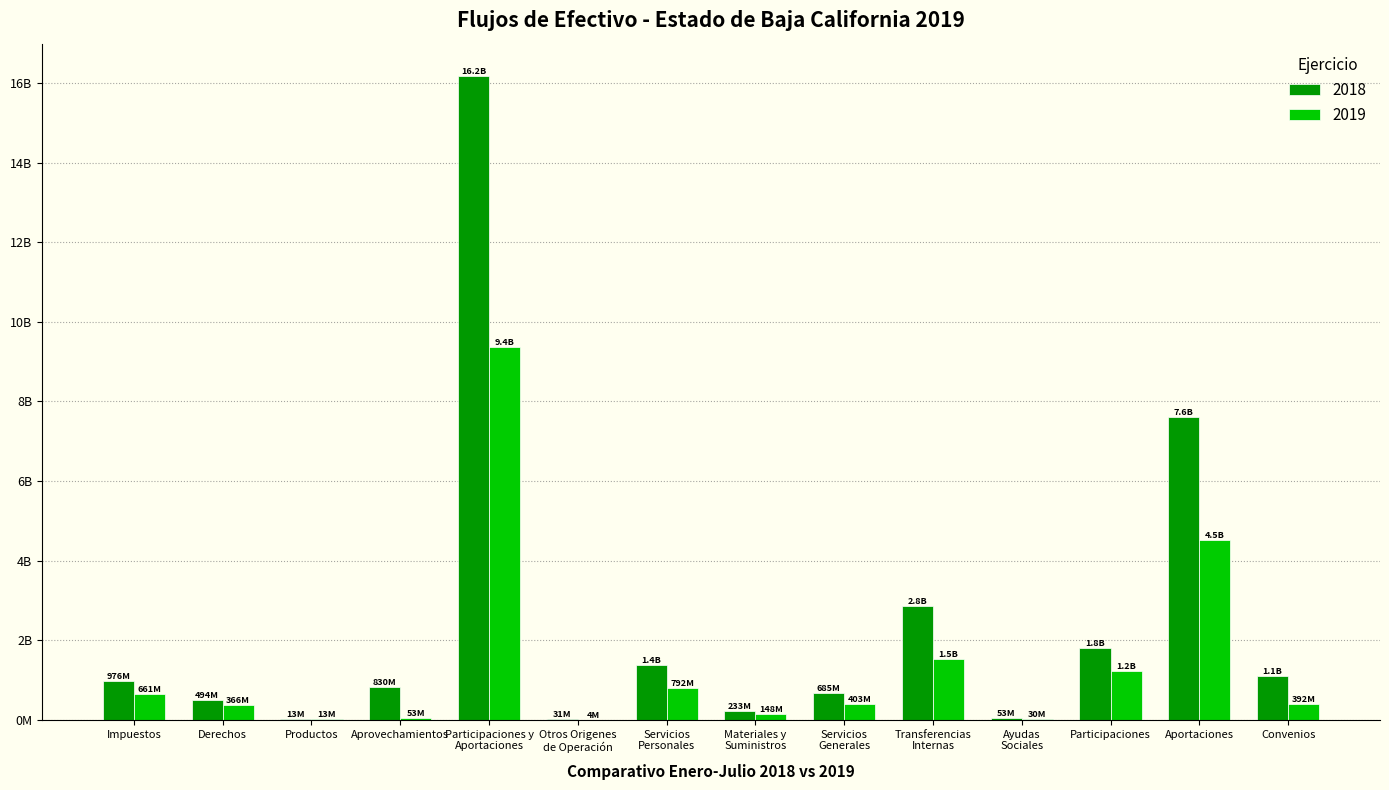

Read the 2018 value at Servicios
Personales.

1376241350